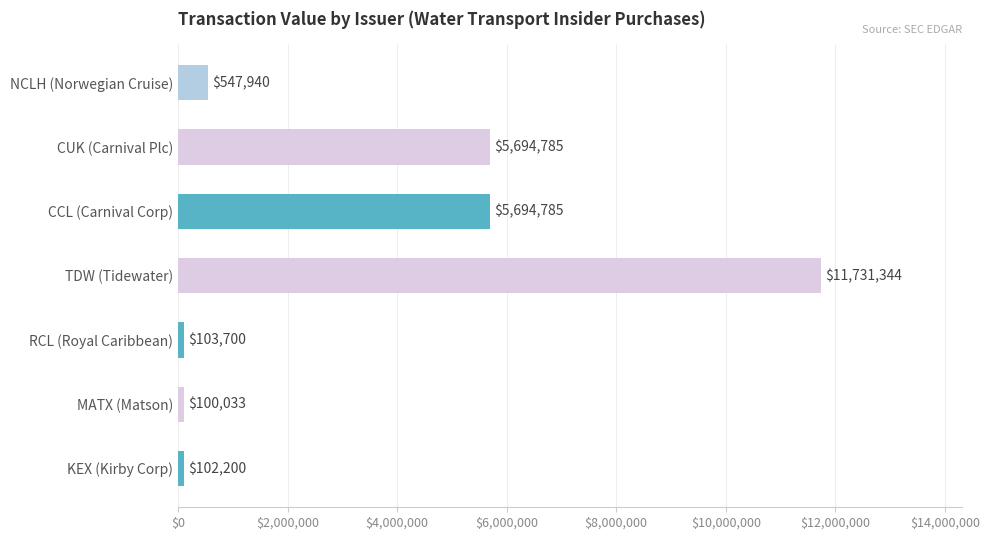

What is the maximum value shown in the chart?

11731344